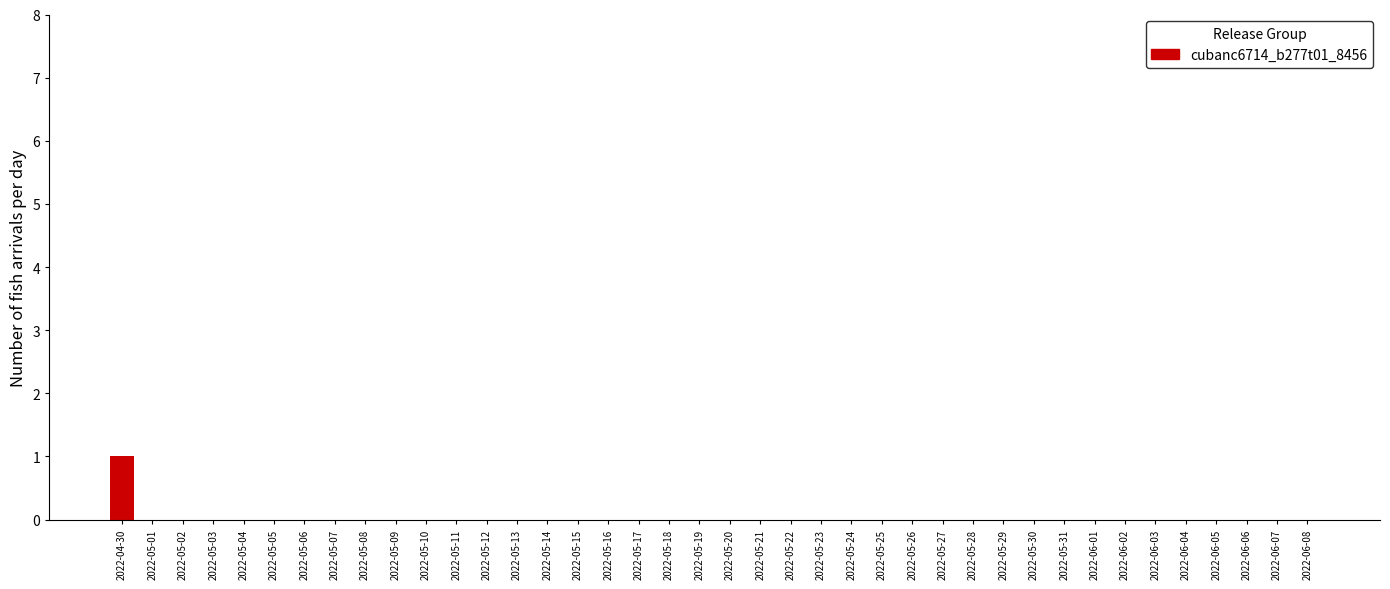

True or false: the data shows 0 at 2022-05-10.

True